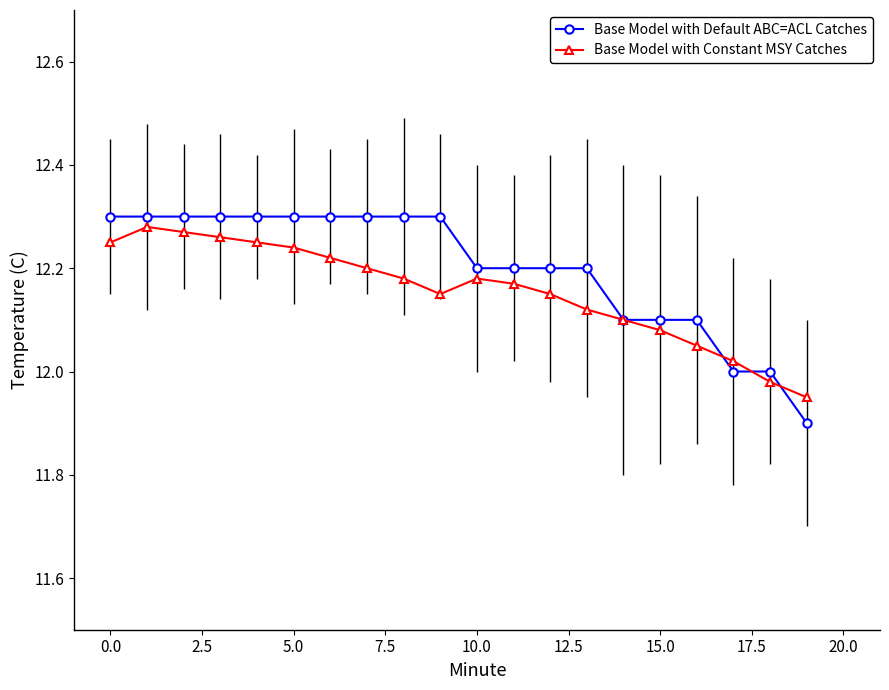

At how many categories does at least one series exceed 11?

20